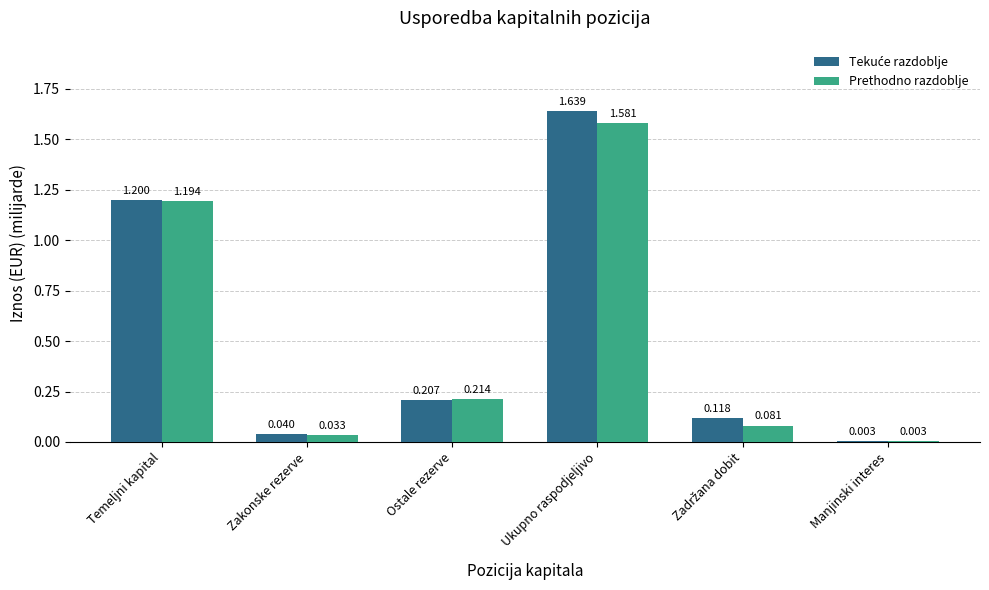

How many groups of bars are there?

6